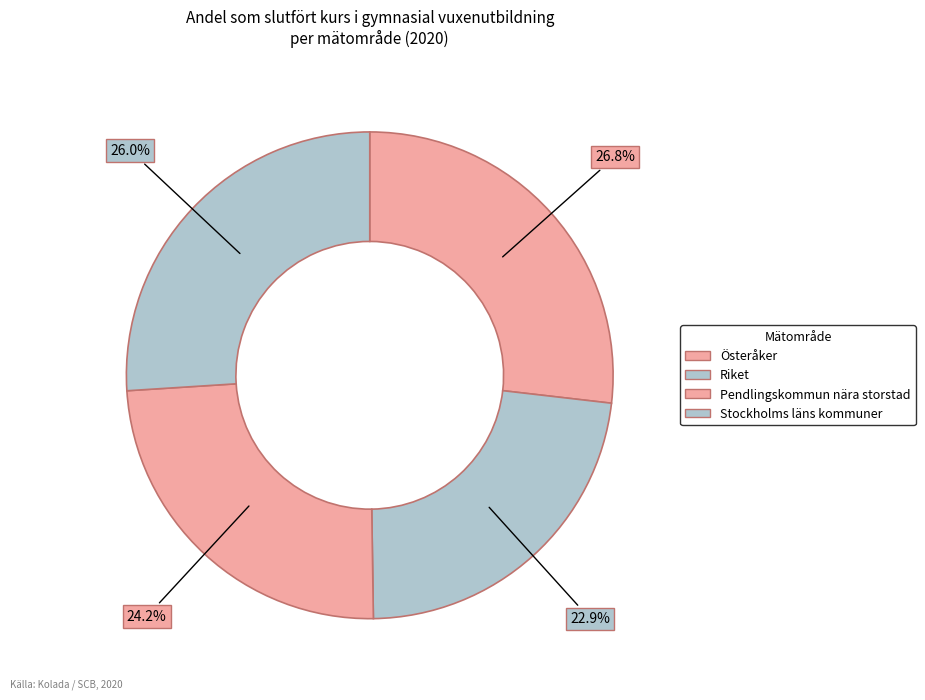

What is the ratio of the value at Stockholms läns kommuner to the value at Pendlingskommun nära storstad?

1.1